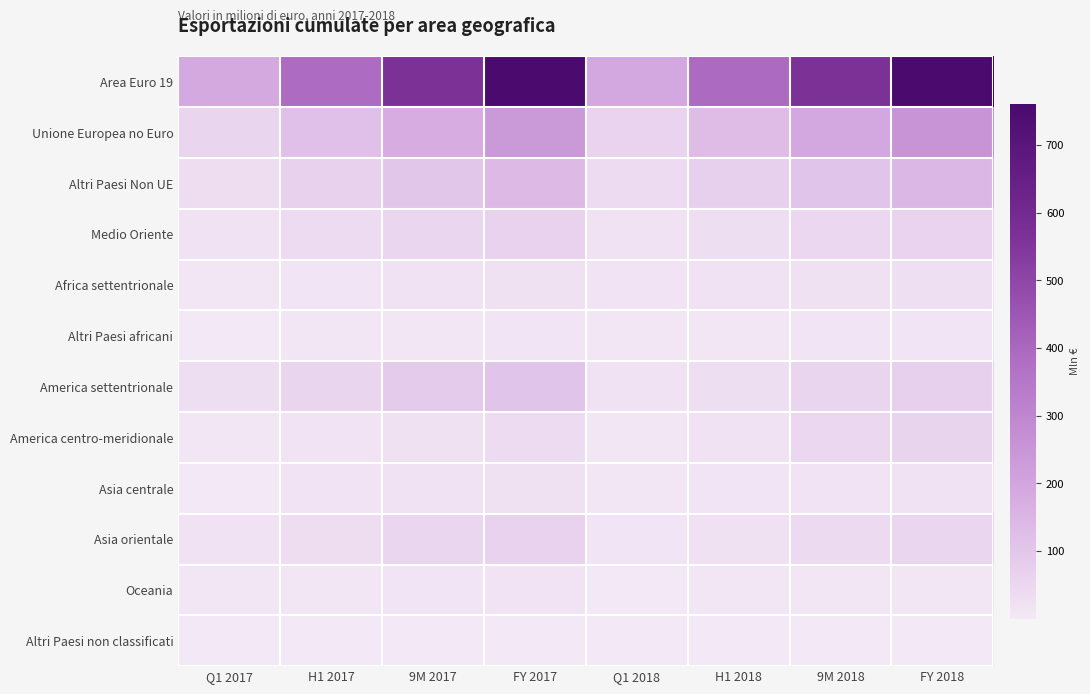

Which has a higher value, 9M 2017 or FY 2018?

FY 2018